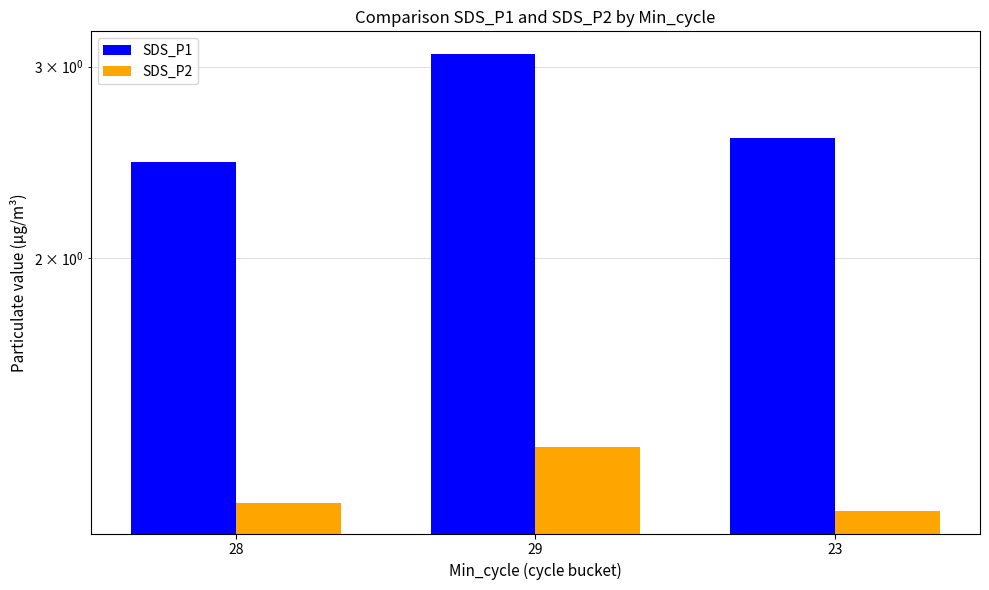

Which series changed the most between 29 and 23?

SDS_P1